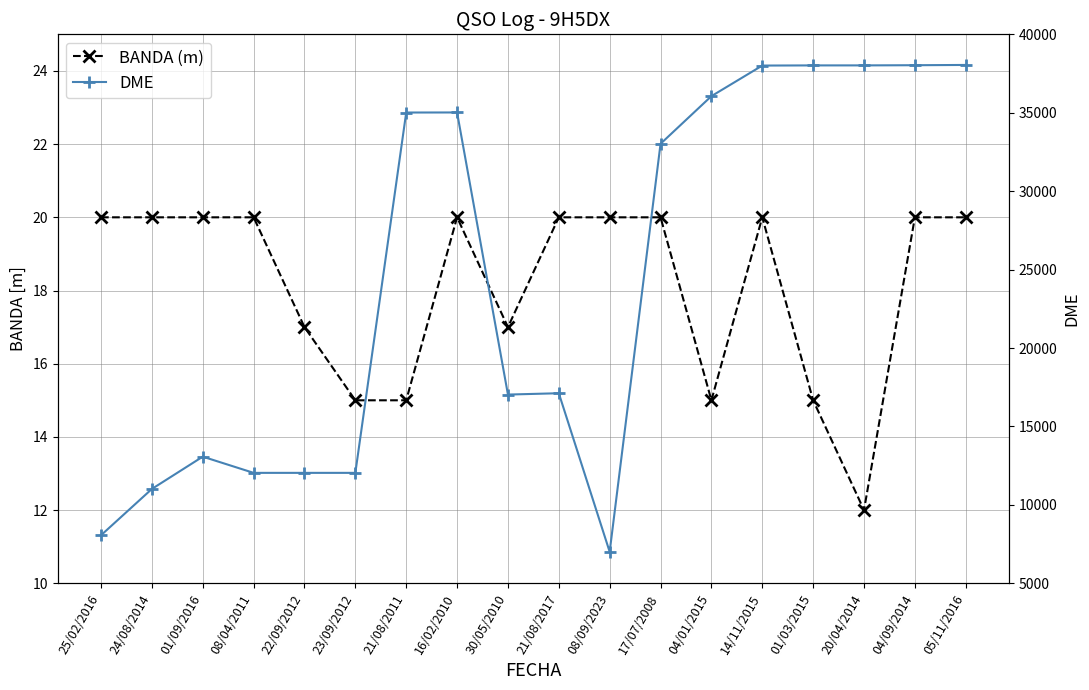

Which series has the largest total across all categories?

DME